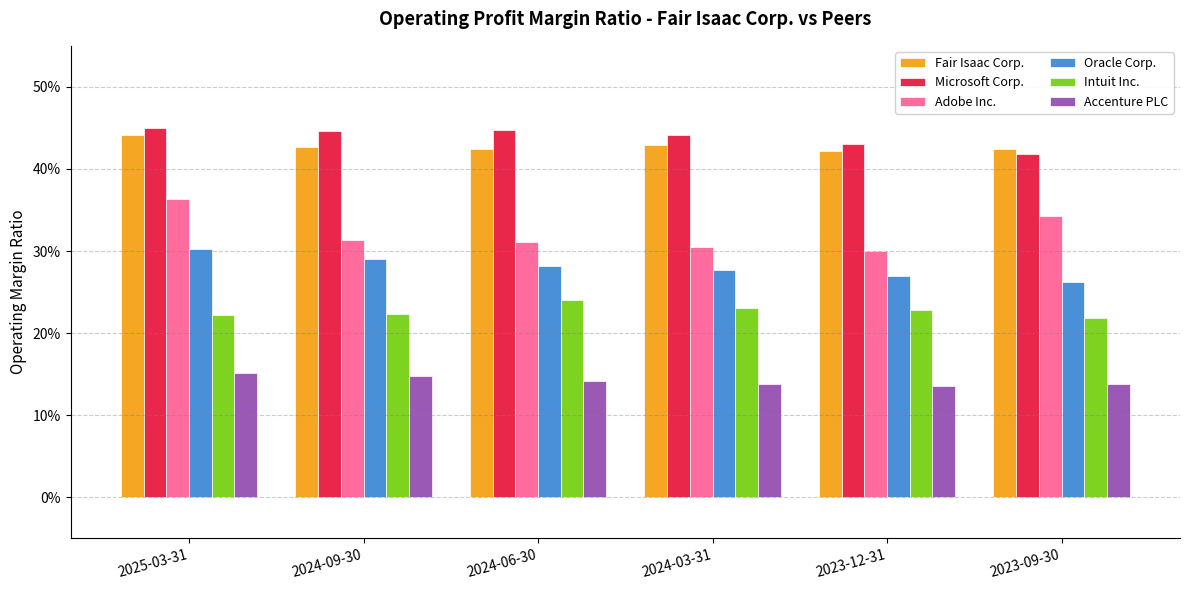

What are all the series names shown in the legend?

Fair Isaac Corp., Microsoft Corp., Adobe Inc., Oracle Corp., Intuit Inc., Accenture PLC